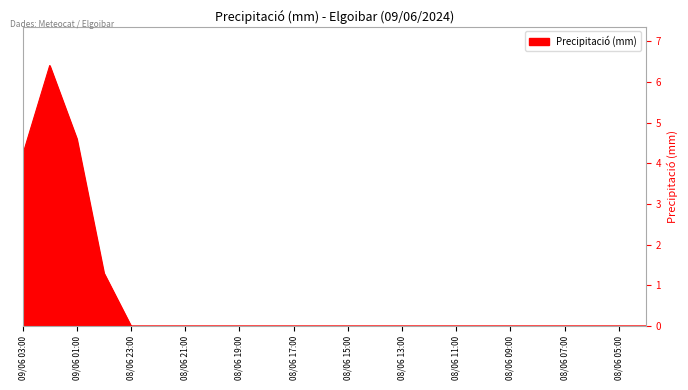

Count the number of categories in the chart.

24